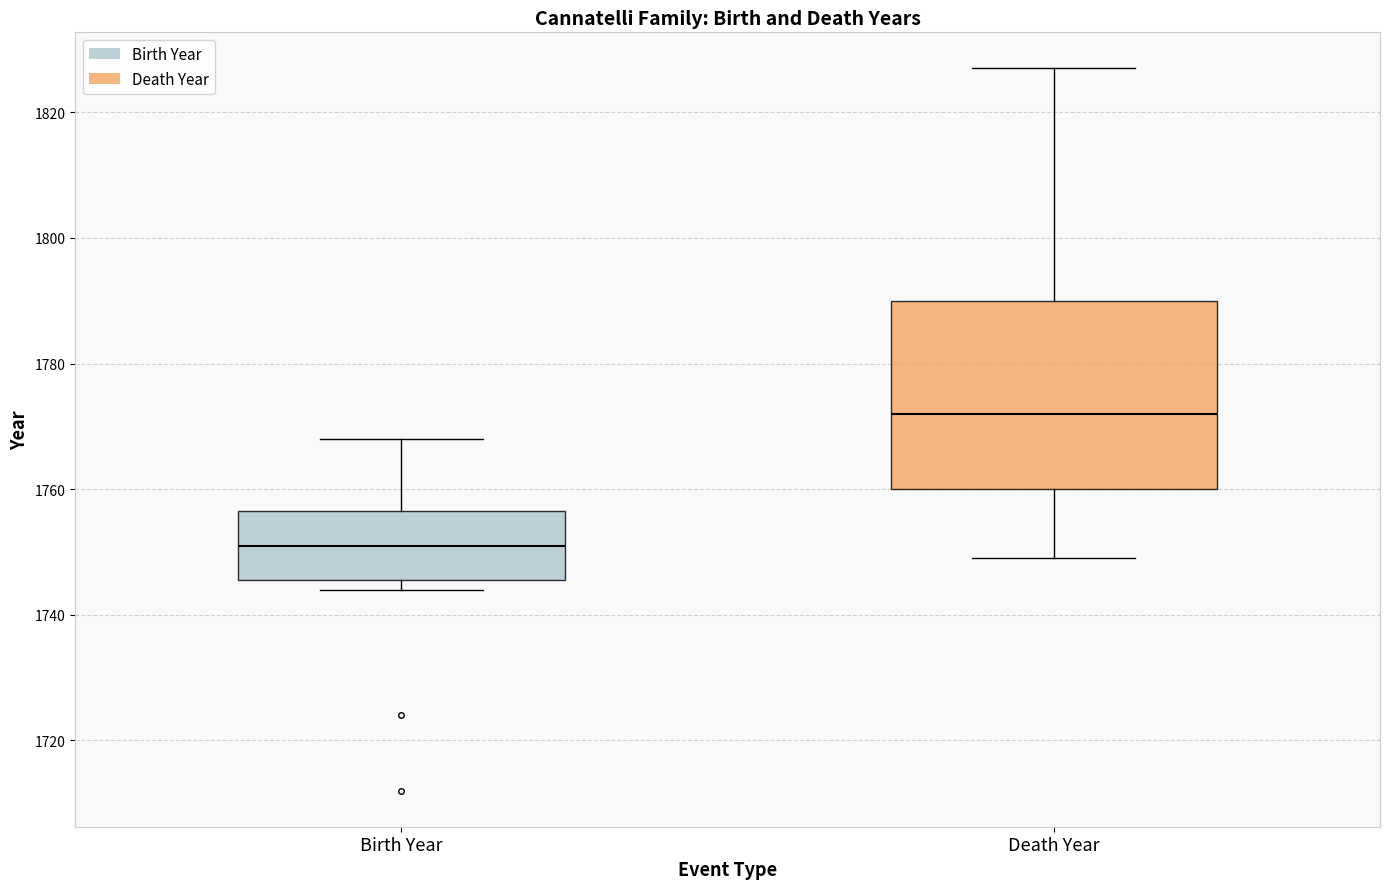

Which box has the highest median line?

Death Year